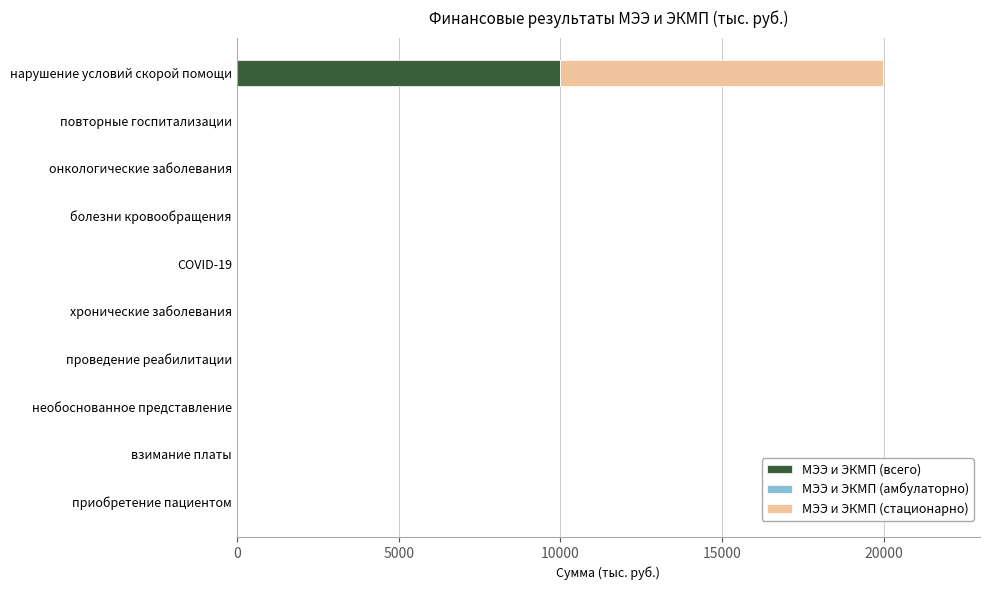

At which category is the sum across all series the highest?

нарушение условий скорой помощи